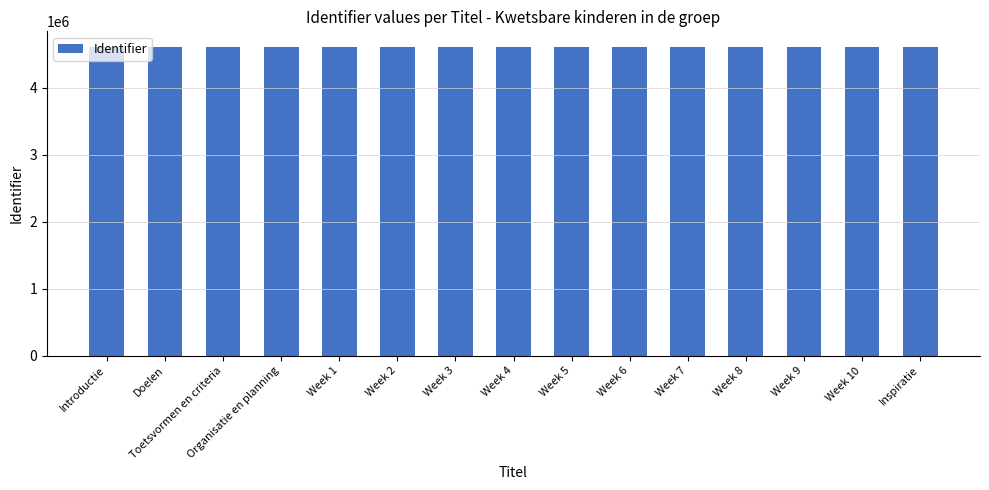

What is the sum of the values at Organisatie en planning and Week 3?

9217185